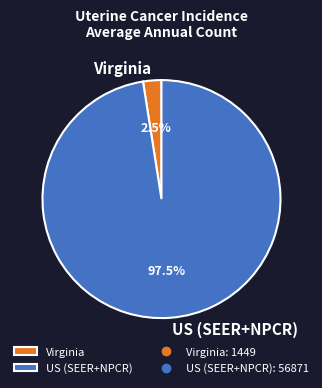

What percentage is NOT represented by US (SEER+NPCR)?

2.5%